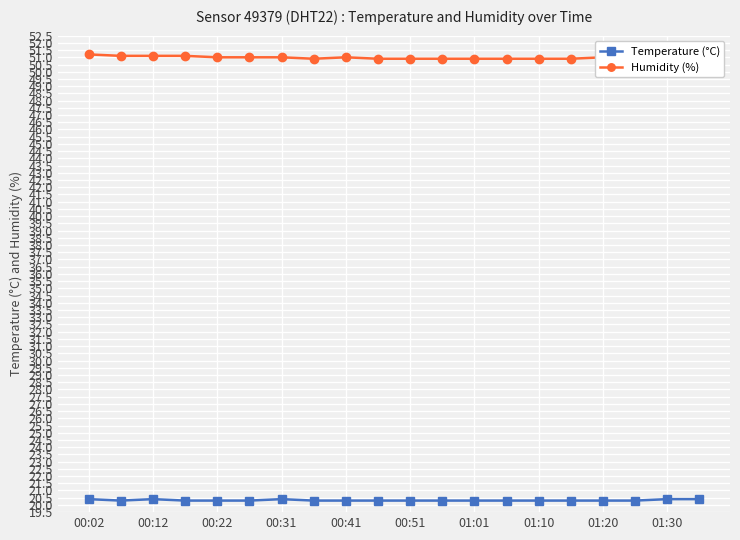

True or false: Humidity (%) and Temperature (°C) intersect in this chart.

False